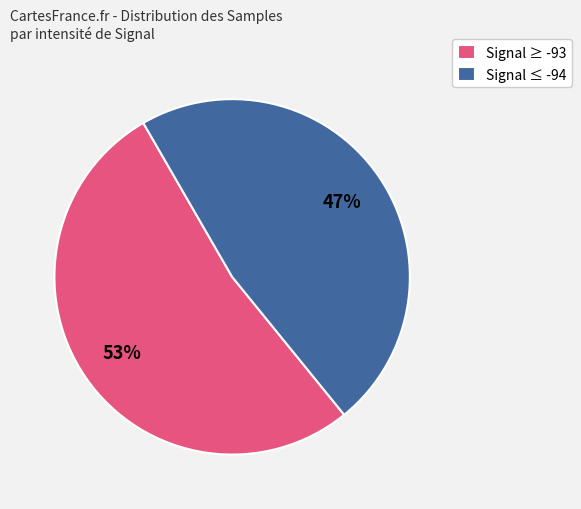

To the nearest percent, what portion does Signal ≤ -94 represent?

47%